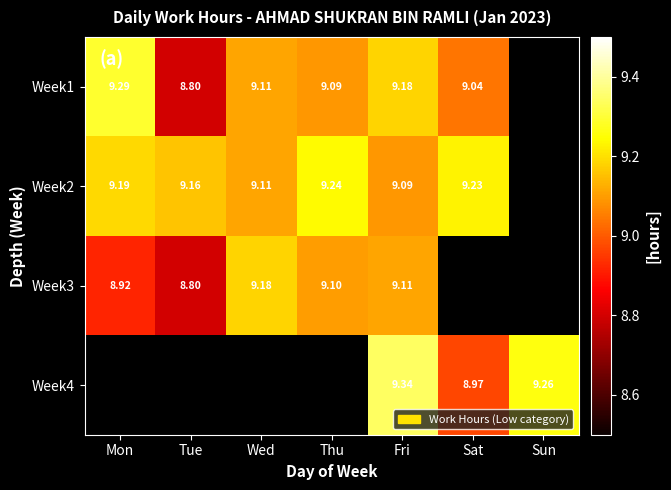

Is the value of Week2 at Mon greater than the value of Week1 at Fri?

Yes